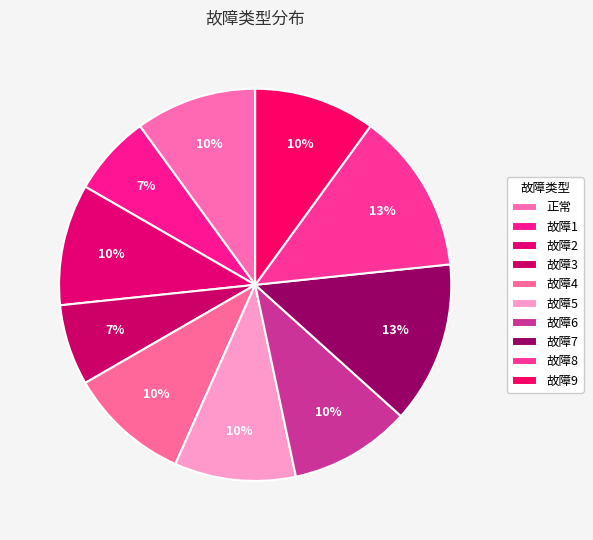

Is it true that 故障1 is 7% of the pie?

True